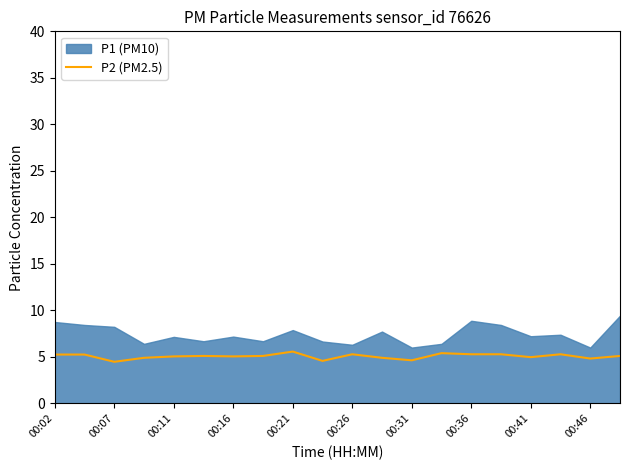

What is the maximum value for P2 (PM2.5)?

5.6